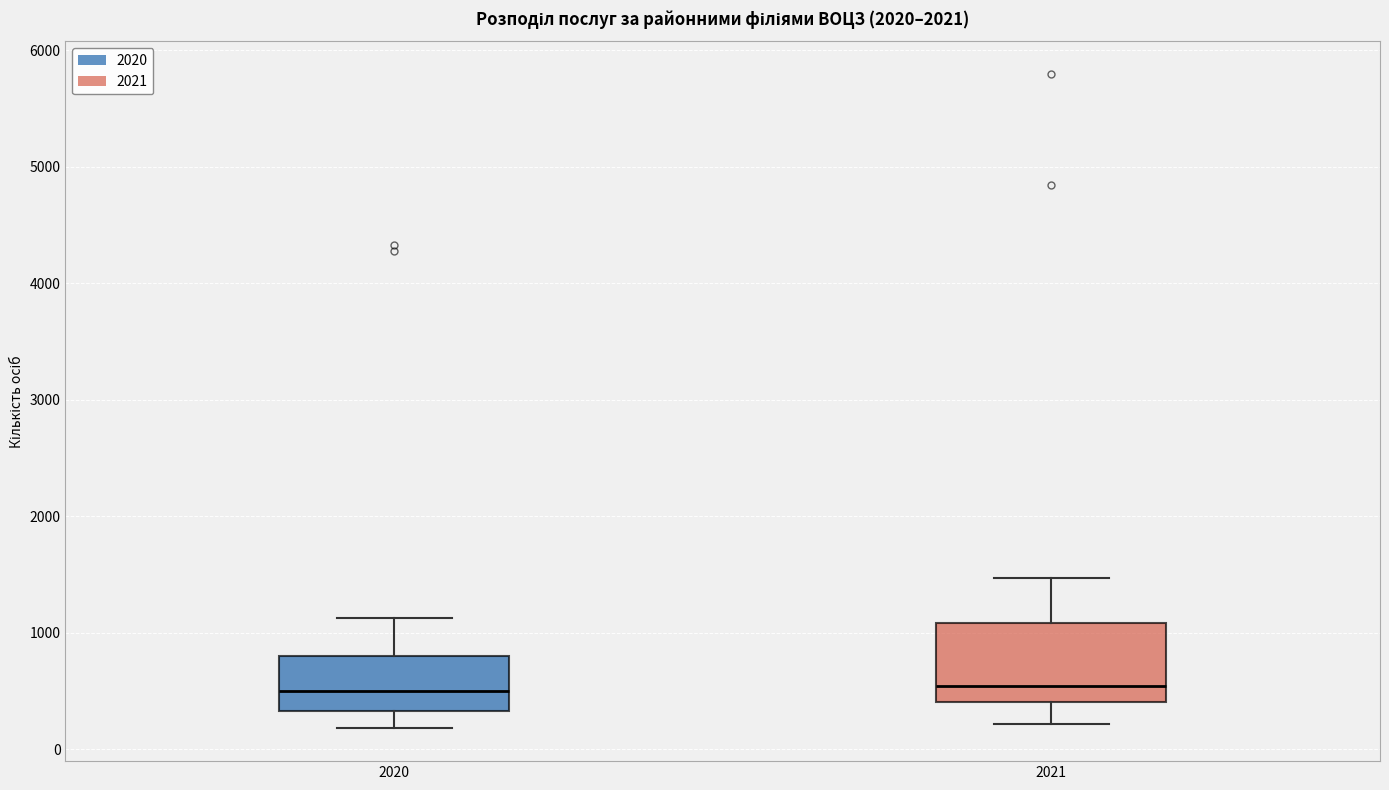

Reading left to right, read every box against the y-axis: the position of its median line, the range the box covers, and the ends of its whiskers. The values are not printed on the chart, so give them approximately, as read against the axis.

2020: median 500, box 300 to 800, whiskers 200 to 1100
2021: median 500, box 400 to 1100, whiskers 200 to 1500